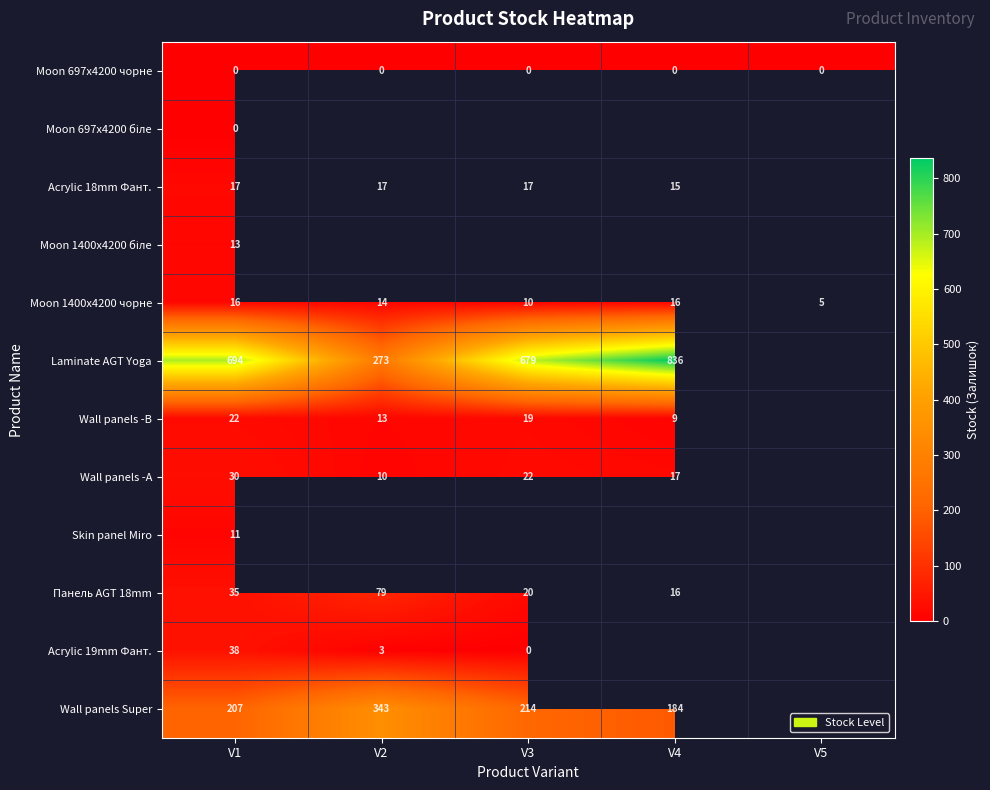

At how many categories does at least one series exceed 716?

1